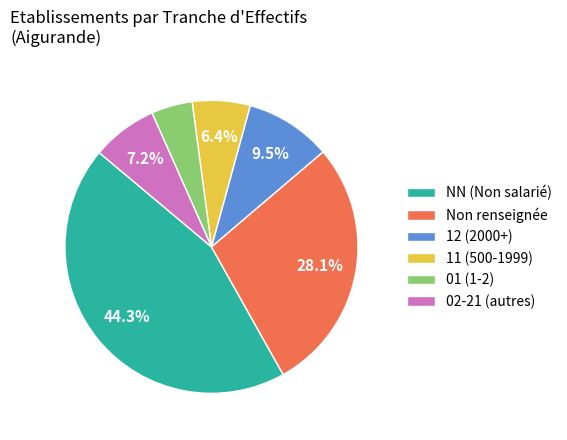

Is there a majority slice in this chart?

No